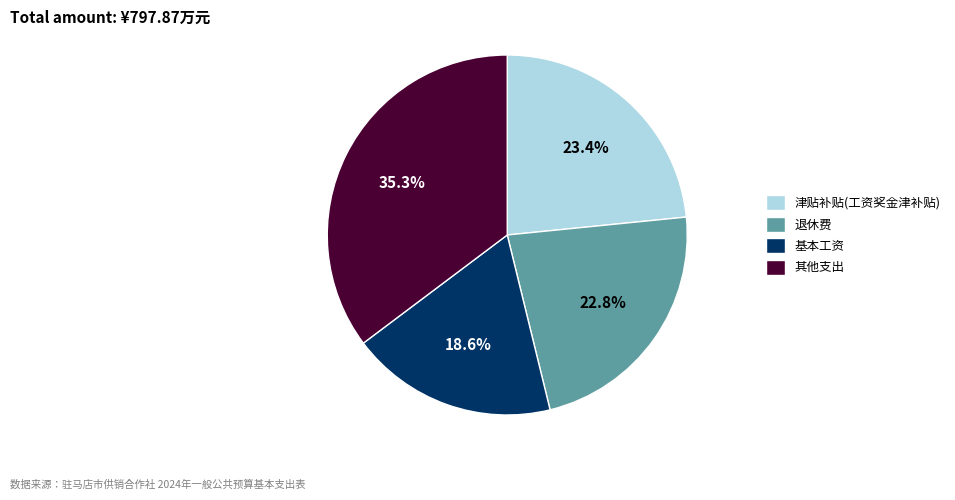

What is the smallest slice in the pie chart?

基本工资